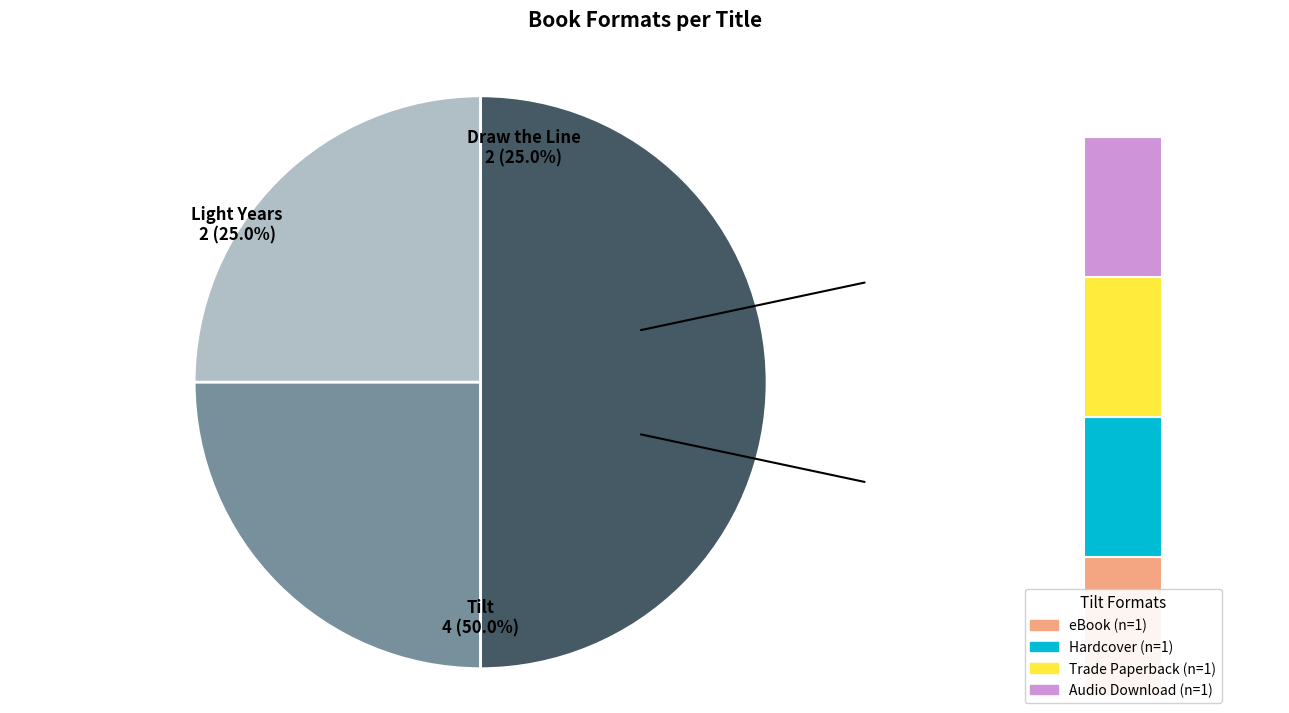

Between Draw the Line and Light Years, which is larger?

Draw the Line